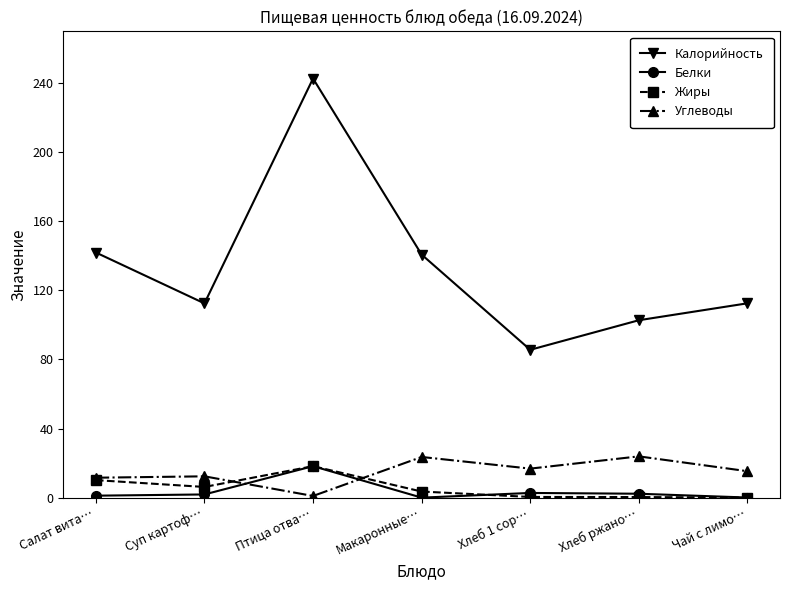

Is this an area chart (filled region under the line)?

No